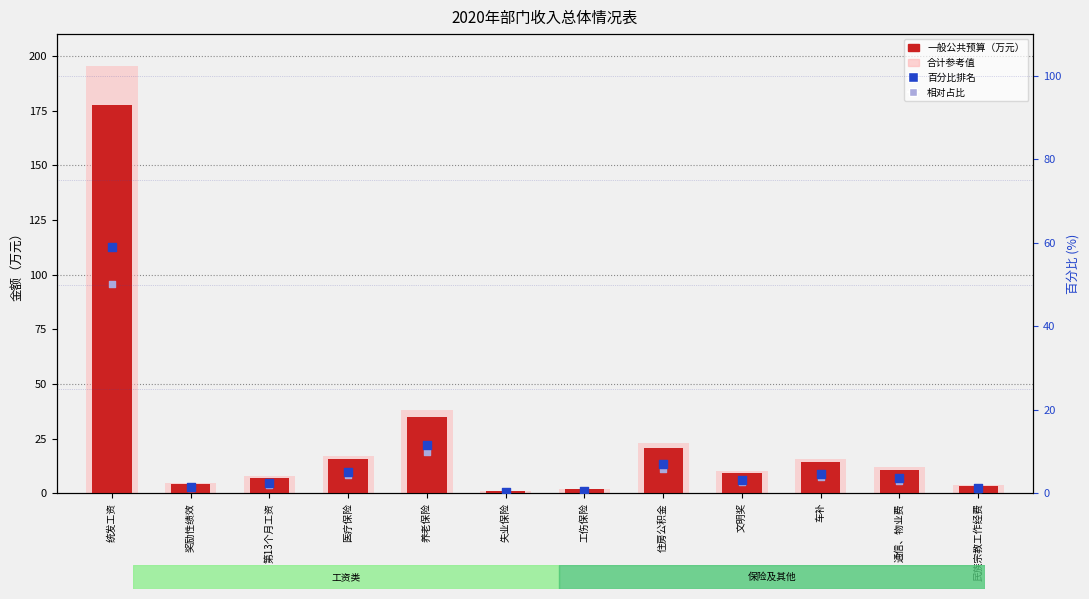

What are all the series names shown in the legend?

一般公共预算（万元）, 合计（万元）, 百分比排名, 相对占比